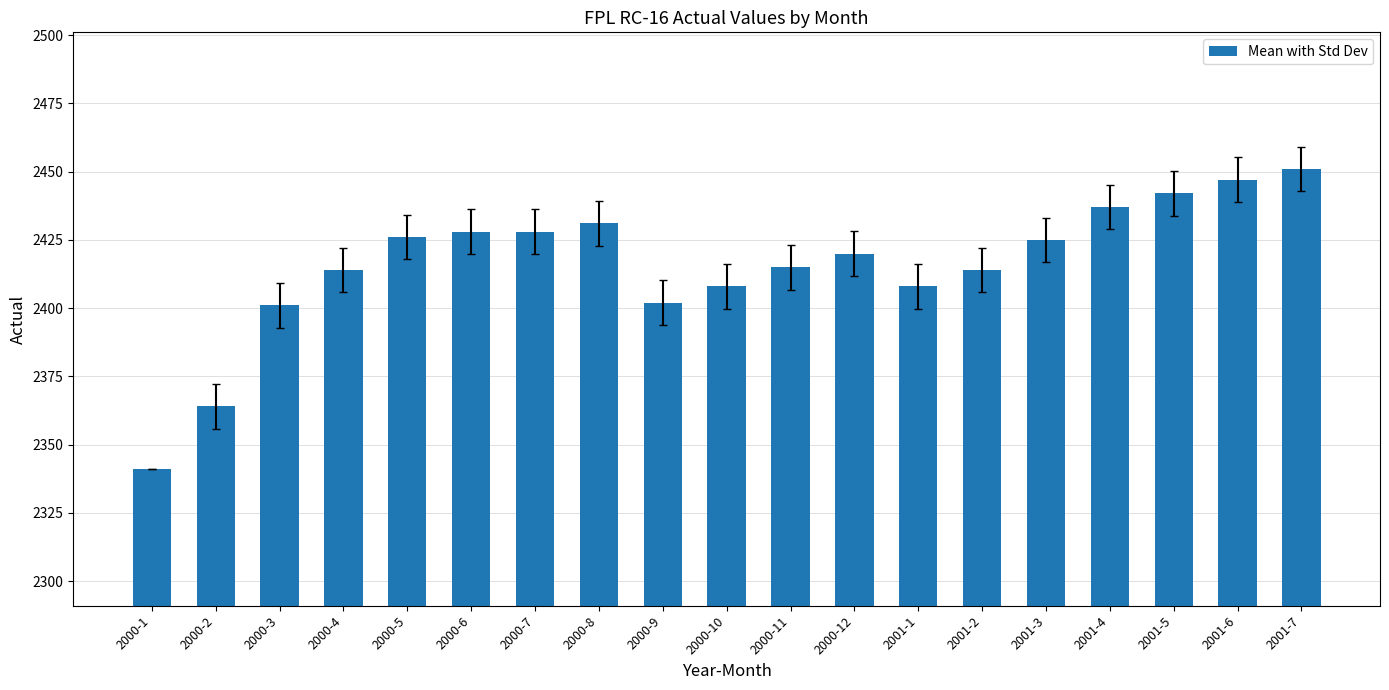

What is the change in value from 2000-1 to 2000-8?

+90